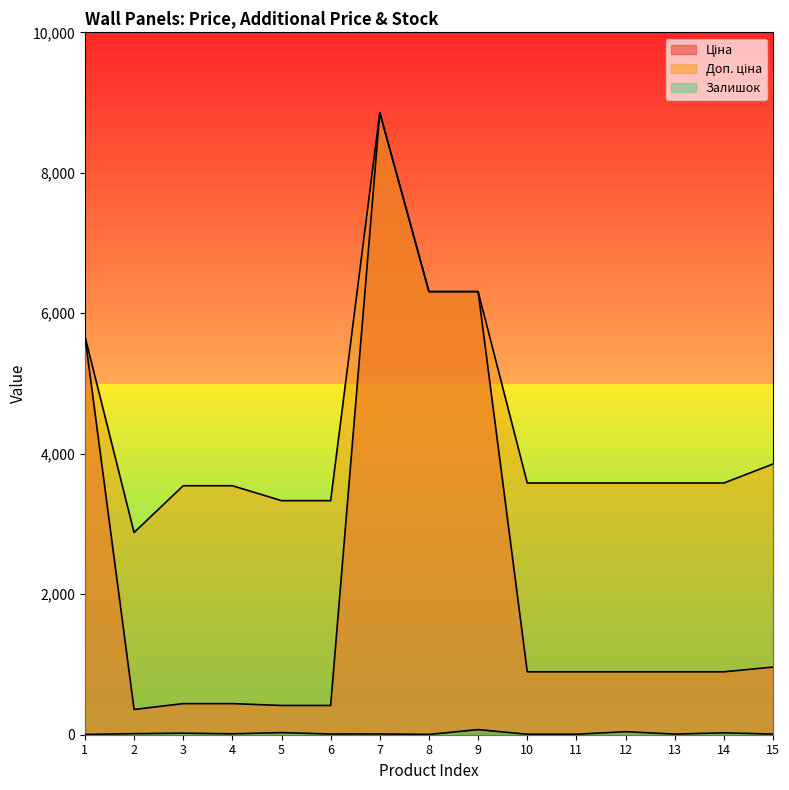

True or false: Залишок has a value of 61.3 at 12.

False